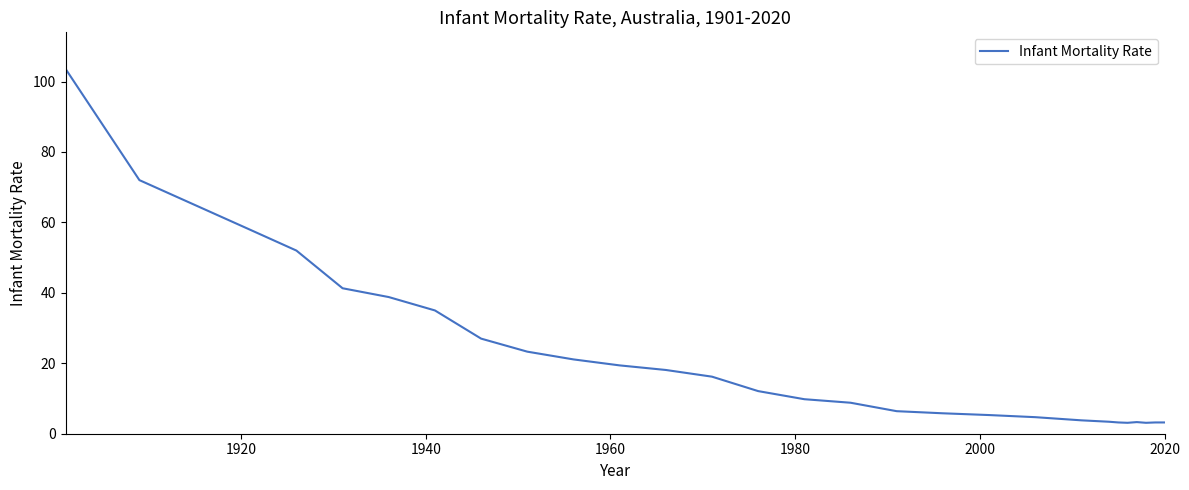

What is the maximum value shown in the chart?

103.6